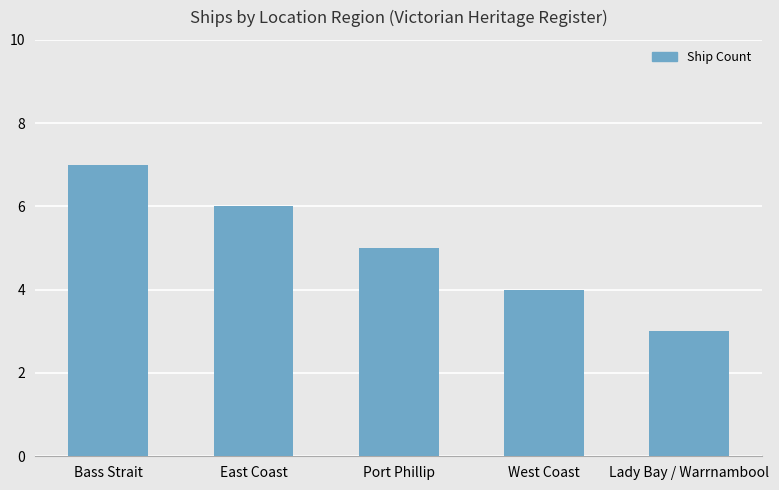

What is the difference between the values at West Coast and East Coast?

2